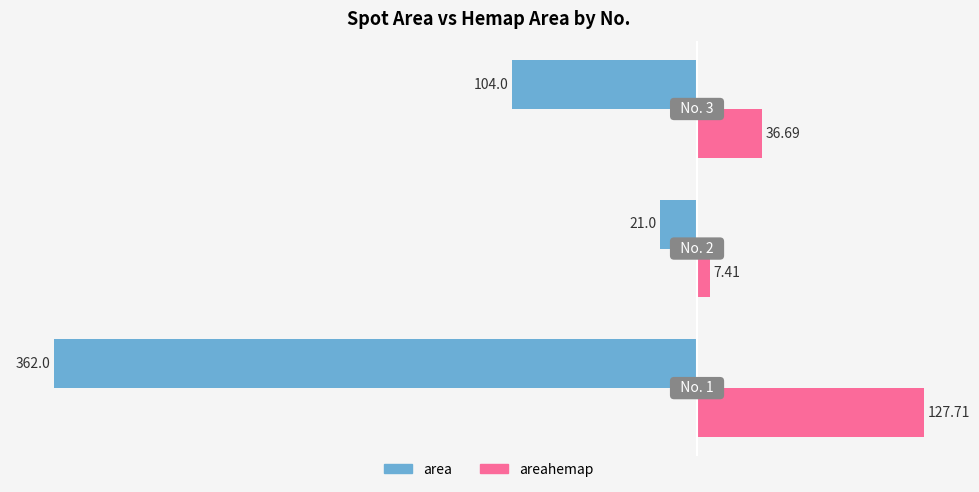

Which series has the largest range (max minus min)?

area